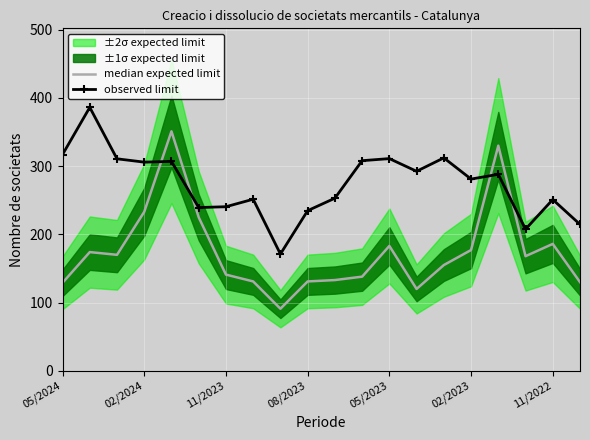

The observed limit series shows 206.0 at 05/2023. True or false?

False